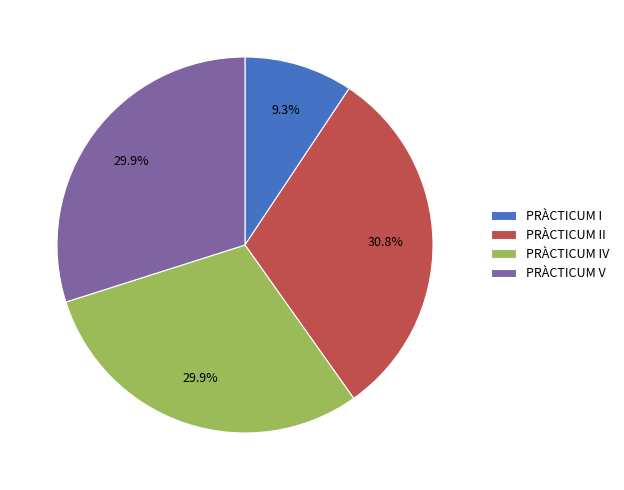

How many slices are in this pie chart?

4